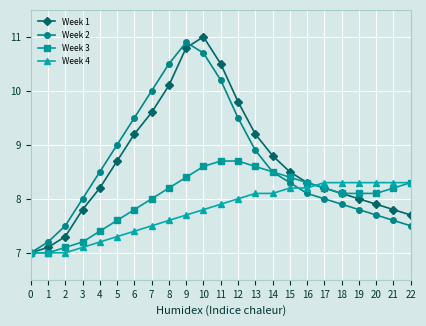

Is the value of Week 3 at 14 greater than the value of Week 4 at 9?

Yes